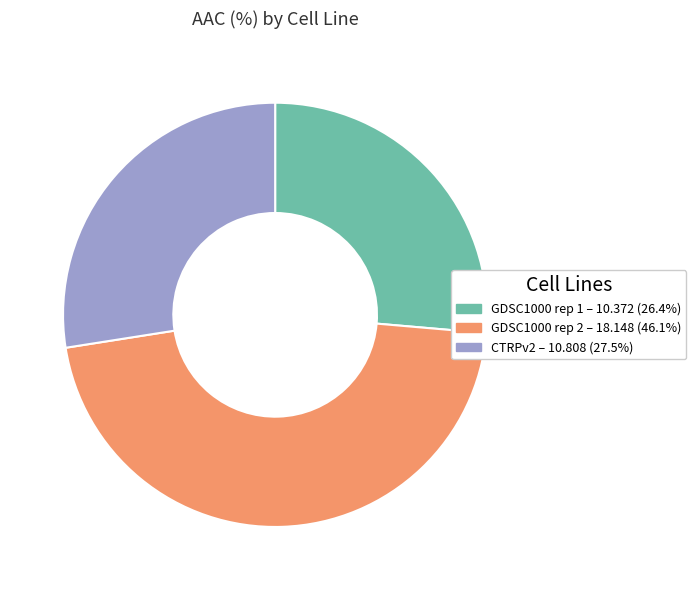

Approximately how many times larger is the value at CTRPv2 compared to GDSC1000 rep 2?

0.6